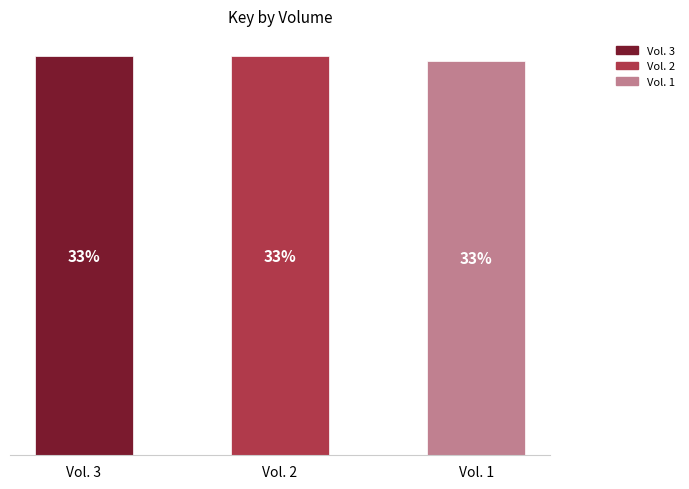

List the labels in order of value, largest first.

Vol. 3, Vol. 2, Vol. 1